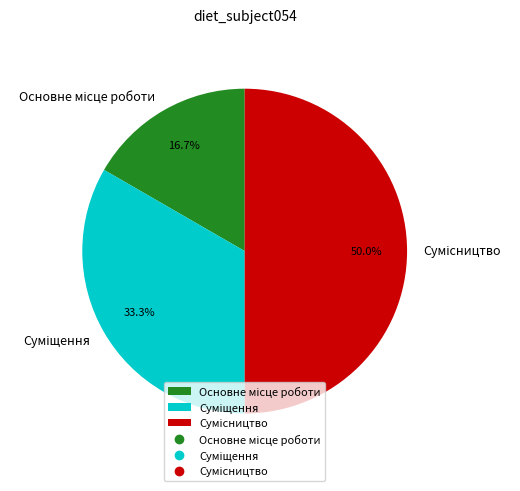

To the nearest percent, what is the average slice percentage?

33%